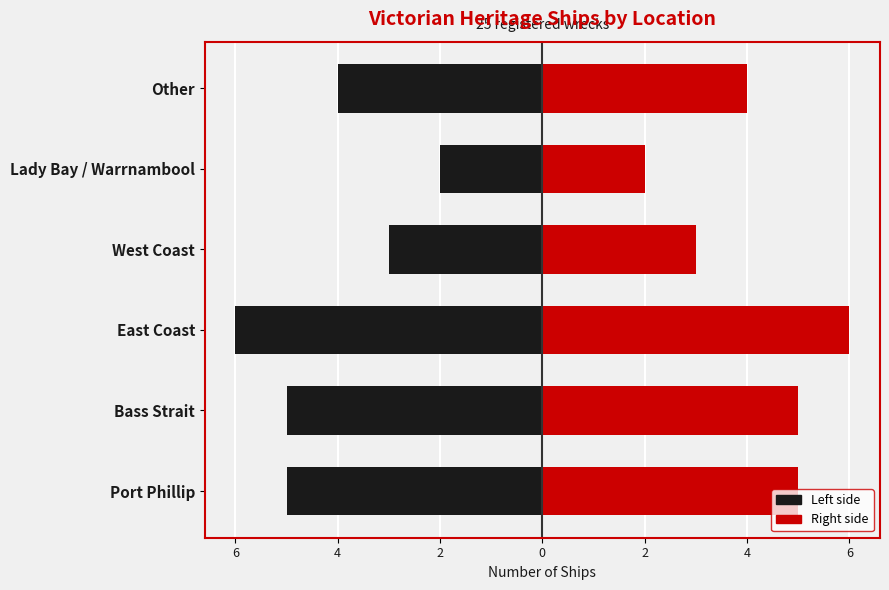

What is the difference between the highest and lowest values at 2?

6